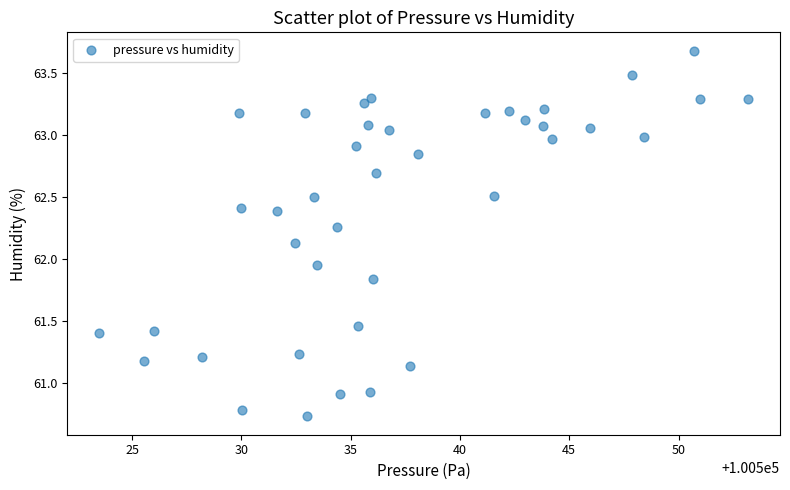

What is the range of X values (max minus min)?

29.7